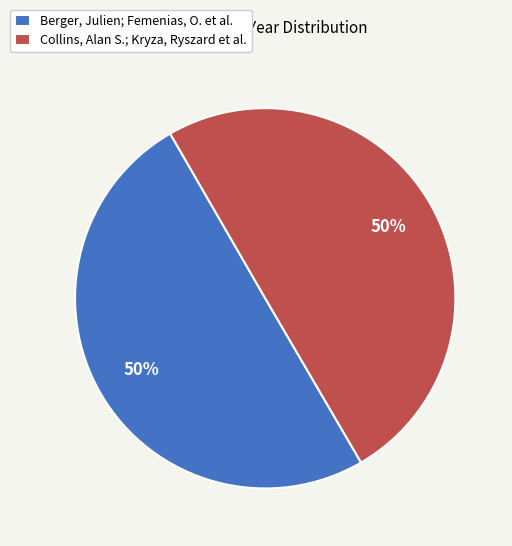

What percentage is the Collins, Alan S.; Kryza, Ryszard et al. slice, to the nearest percent?

50%